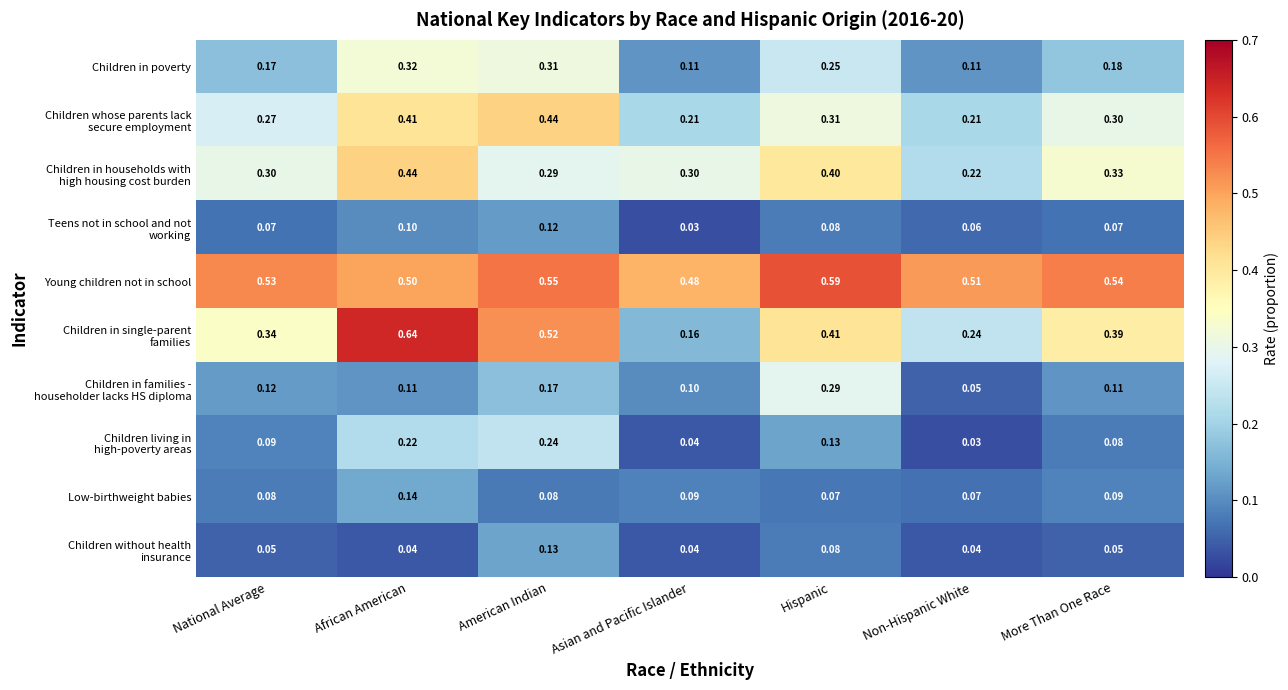

Which label corresponds to the largest value in the chart?

African American